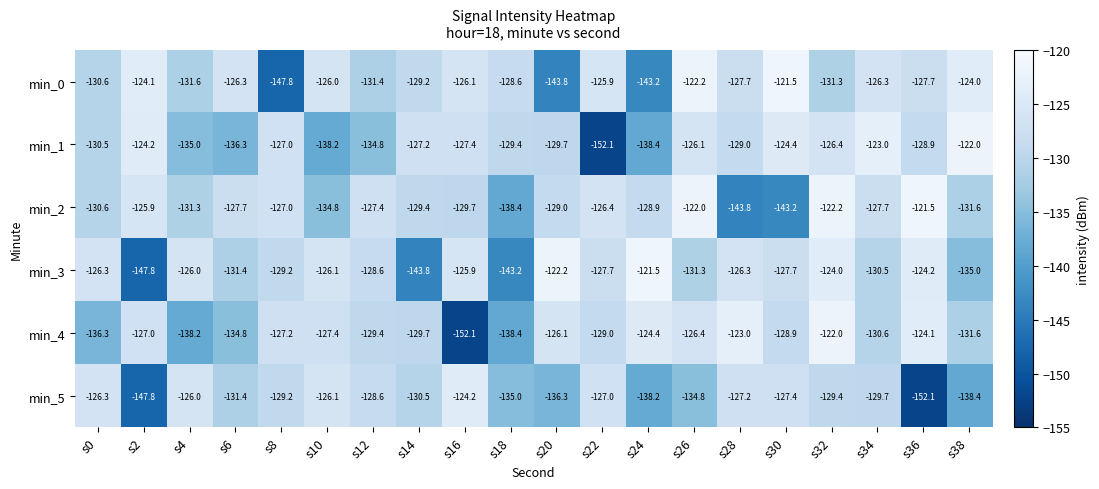

True or false: min_5 has a value of -134.8 at s26.

True